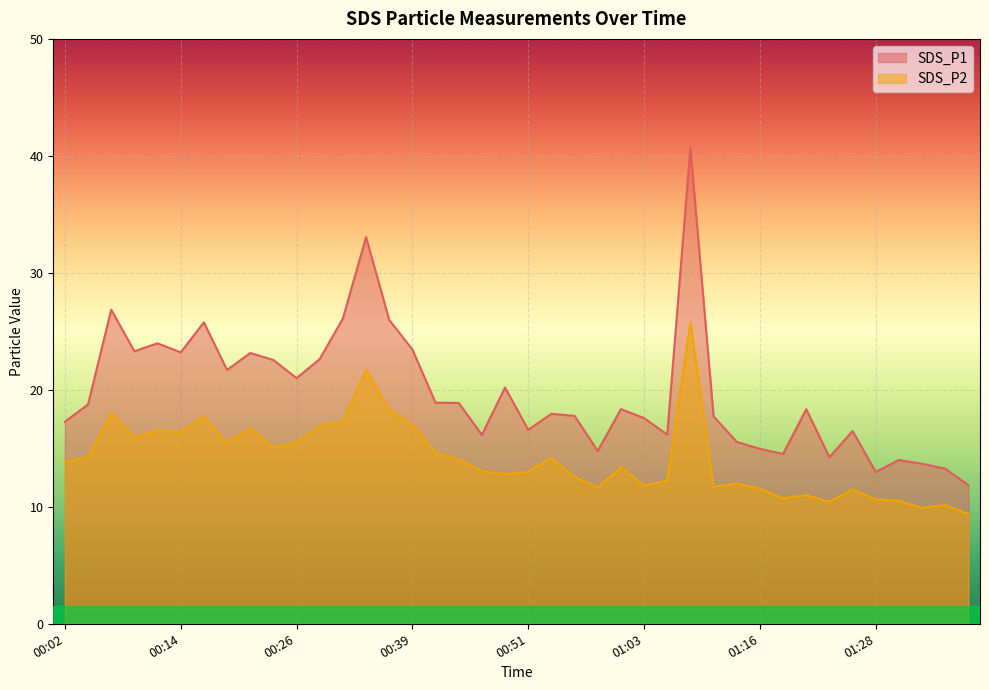

What is the sum of the SDS_P1 values at 01:21 and 01:06?

34.5